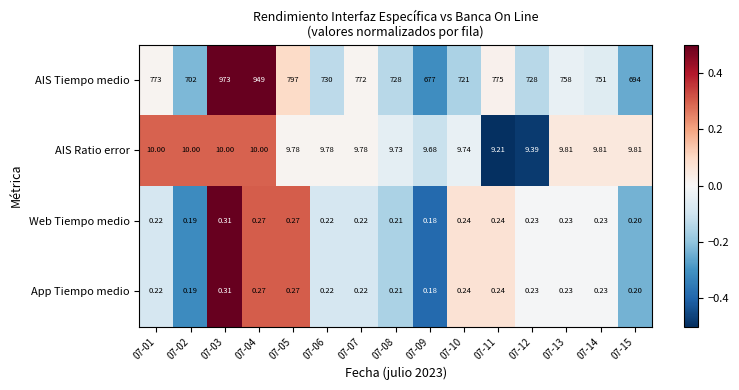

What is the smallest value displayed?

0.2